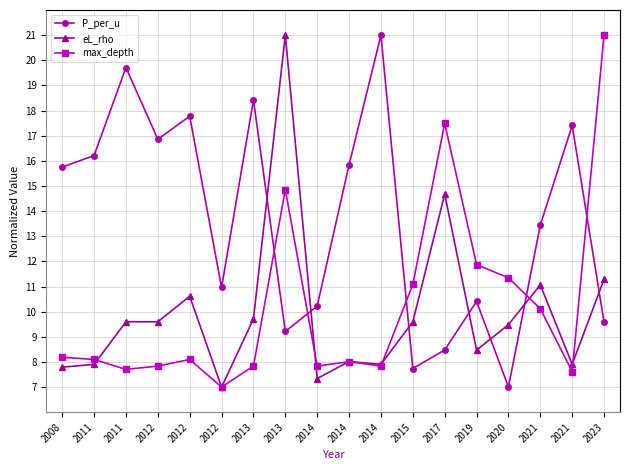

Reading left to right, list all the values displayed in this chart.

P_per_u: 2008=15.8	2011=16.2	2011=19.7	2012=16.9	2012=17.8	2012=11.0	2013=18.4	2013=9.2	2014=10.2	2014=15.8	2014=21.0	2015=7.7	2017=8.5	2019=10.4	2020=7.0	2021=13.4	2021=17.4	2023=9.6
eL_rho: 2008=7.8	2011=7.9	2011=9.6	2012=9.6	2012=10.6	2012=7.0	2013=9.7	2013=21.0	2014=7.3	2014=8.0	2014=7.9	2015=9.6	2017=14.7	2019=8.5	2020=9.5	2021=11.1	2021=7.9	2023=11.3
max_depth: 2008=8.2	2011=8.1	2011=7.7	2012=7.8	2012=8.1	2012=7.0	2013=7.8	2013=14.9	2014=7.8	2014=8.0	2014=7.8	2015=11.1	2017=17.5	2019=11.9	2020=11.3	2021=10.1	2021=7.6	2023=21.0